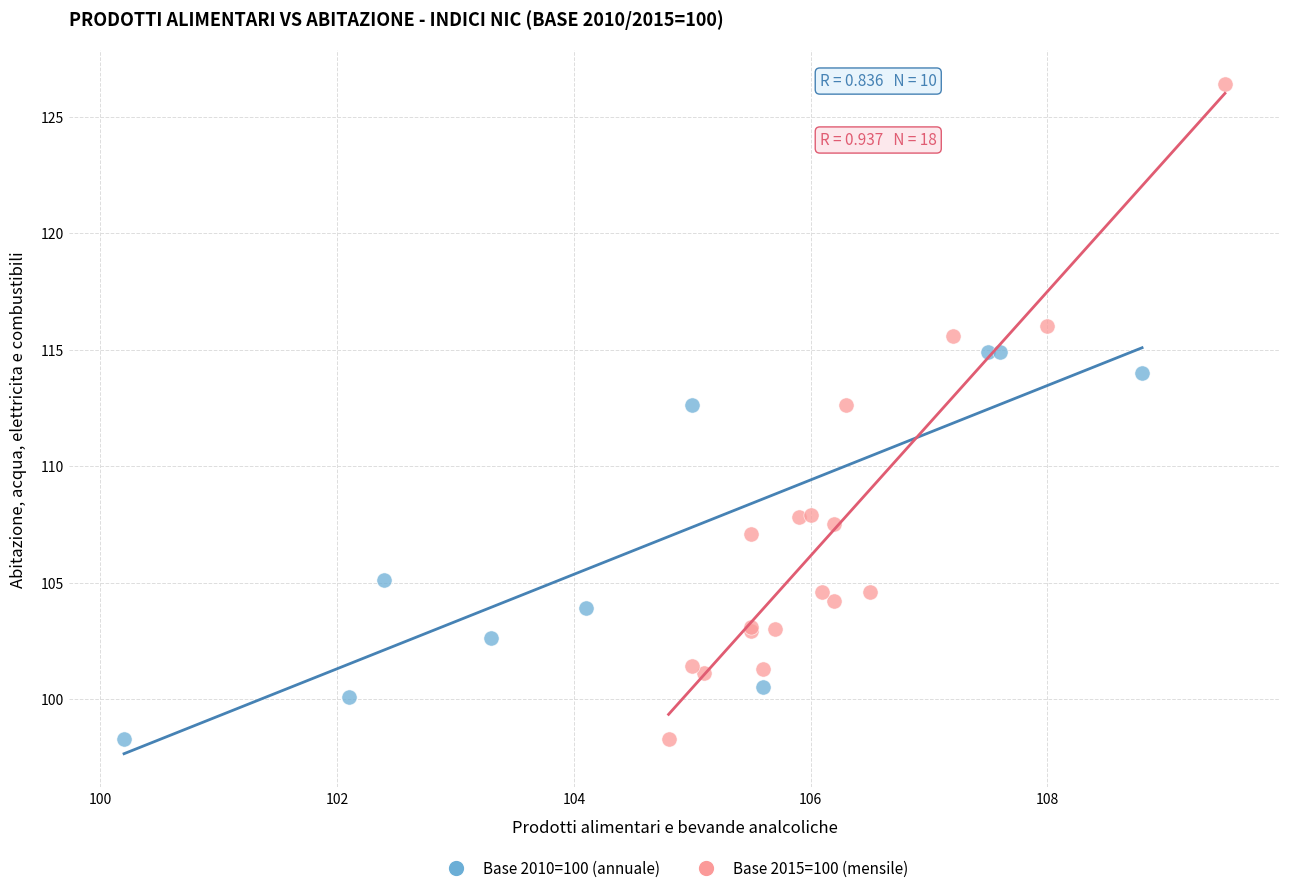

Which series has the widest spread of Y values?

Base 2015=100 (mensile)